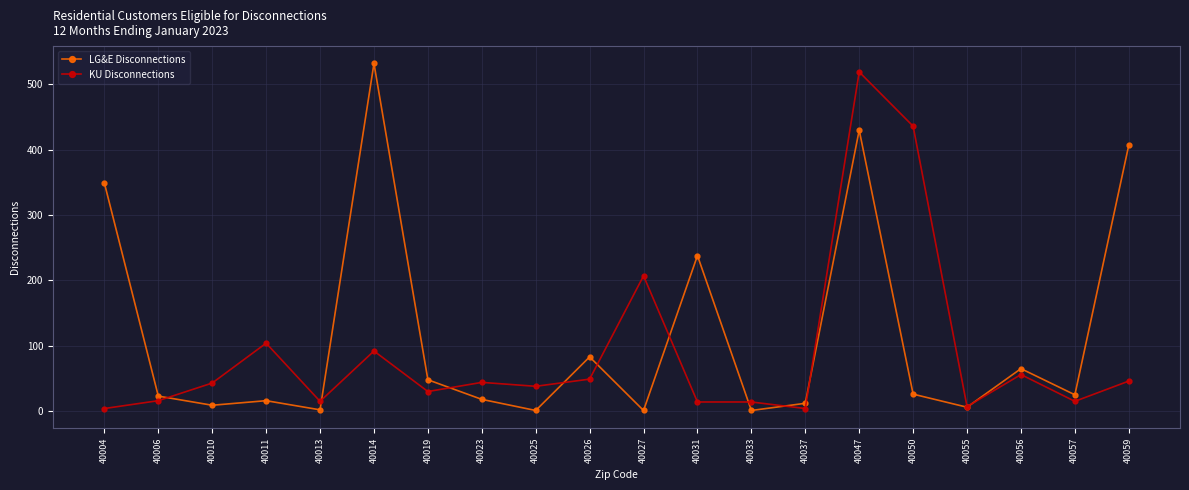

Between which two adjacent categories do KU Disconnections and LG&E Disconnections first intersect?

40006 and 40010